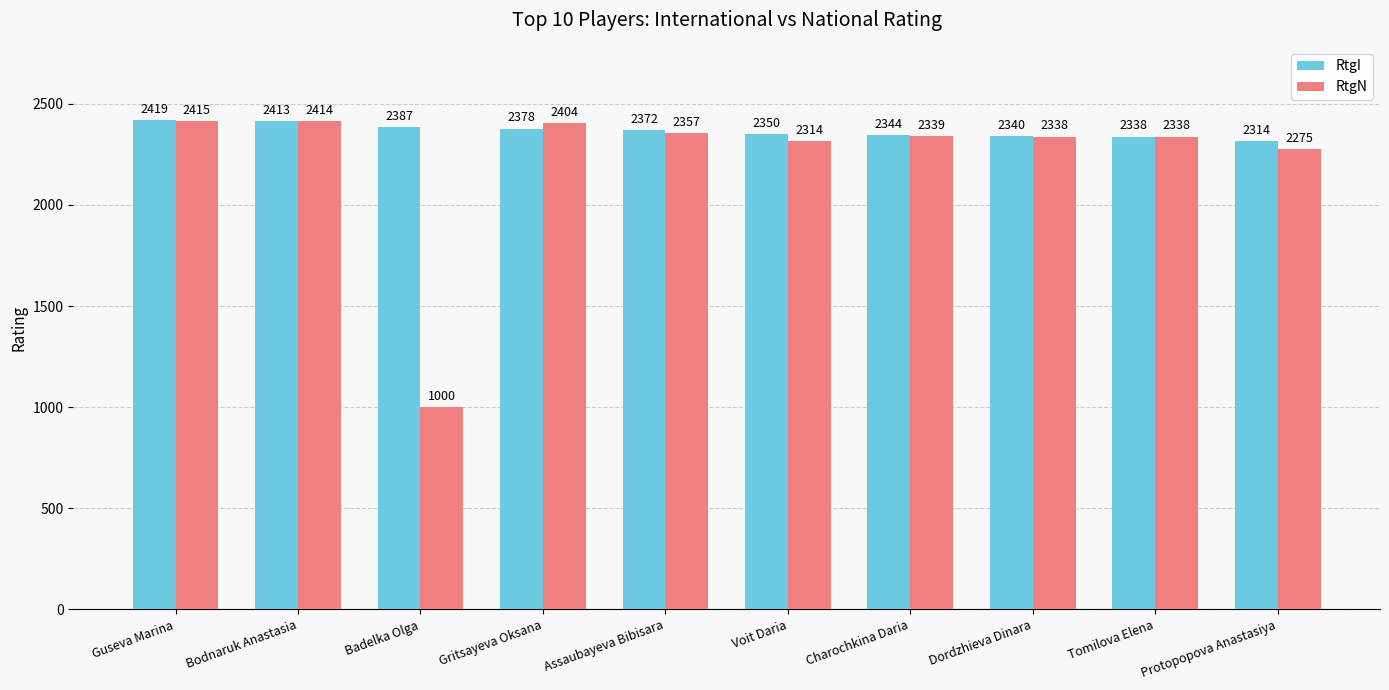

What position from the left is Protopopova Anastasiya?

10